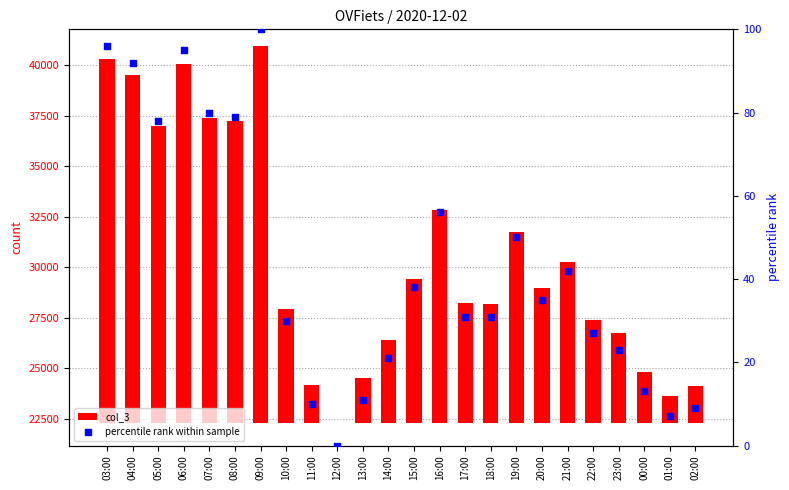

What is the total value across all series at 23:00?

4499